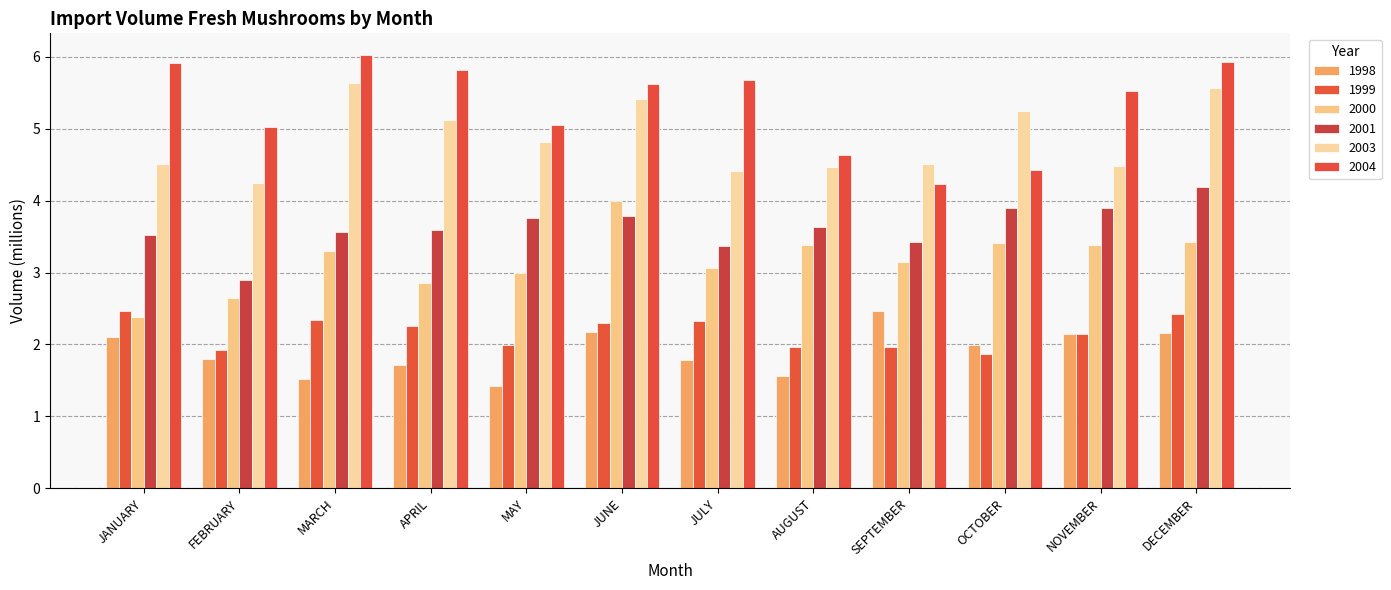

At which label does 2004 first exceed 5?

JANUARY